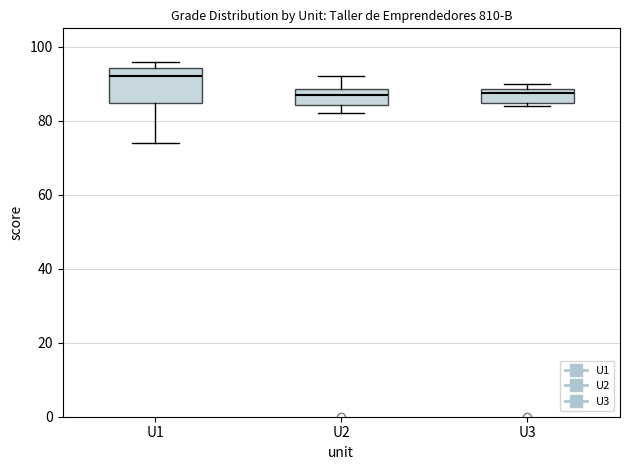

Which box has the highest median line?

U1